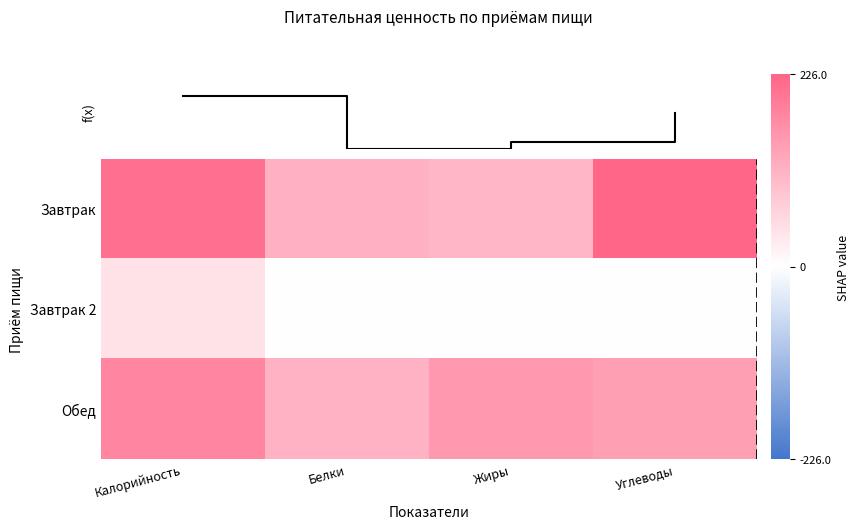

What is the average value of the Завтрак series?

163.8